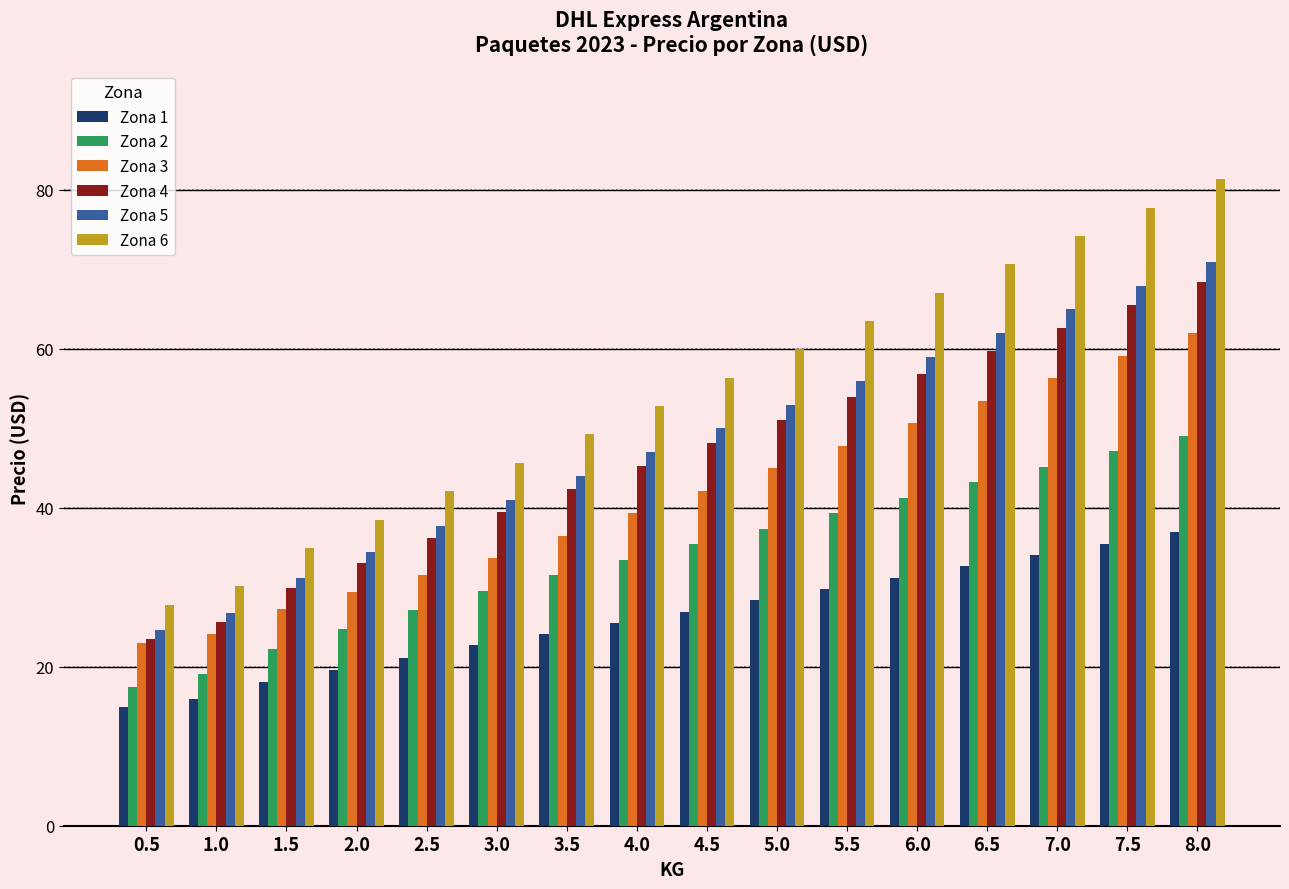

List the labels in order of Zona 5 value, smallest first.

0.5, 1.0, 1.5, 2.0, 2.5, 3.0, 3.5, 4.0, 4.5, 5.0, 5.5, 6.0, 6.5, 7.0, 7.5, 8.0